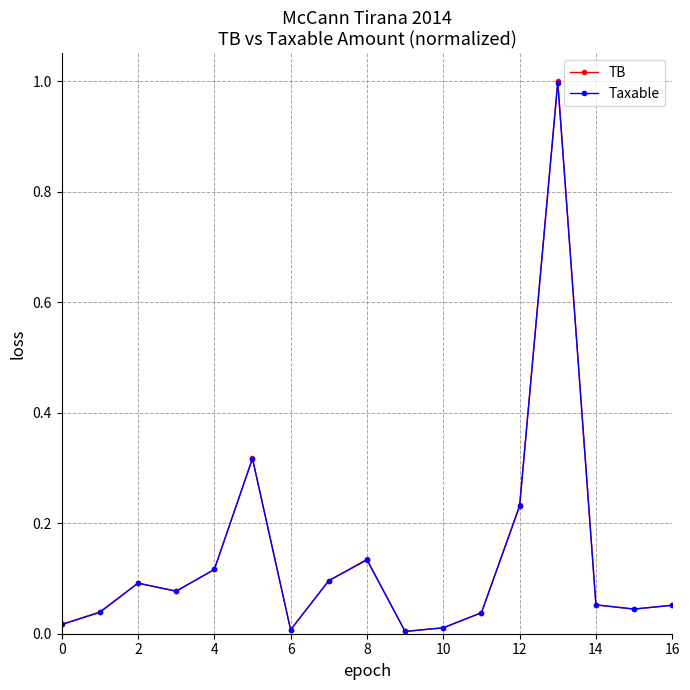

What is the maximum value shown in the chart?

1.0